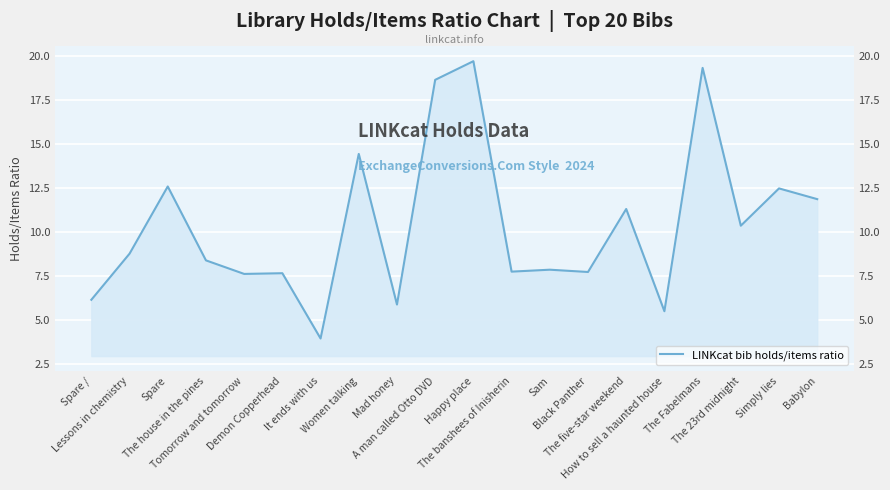

What is the value of the 2nd point from the left?

8.8